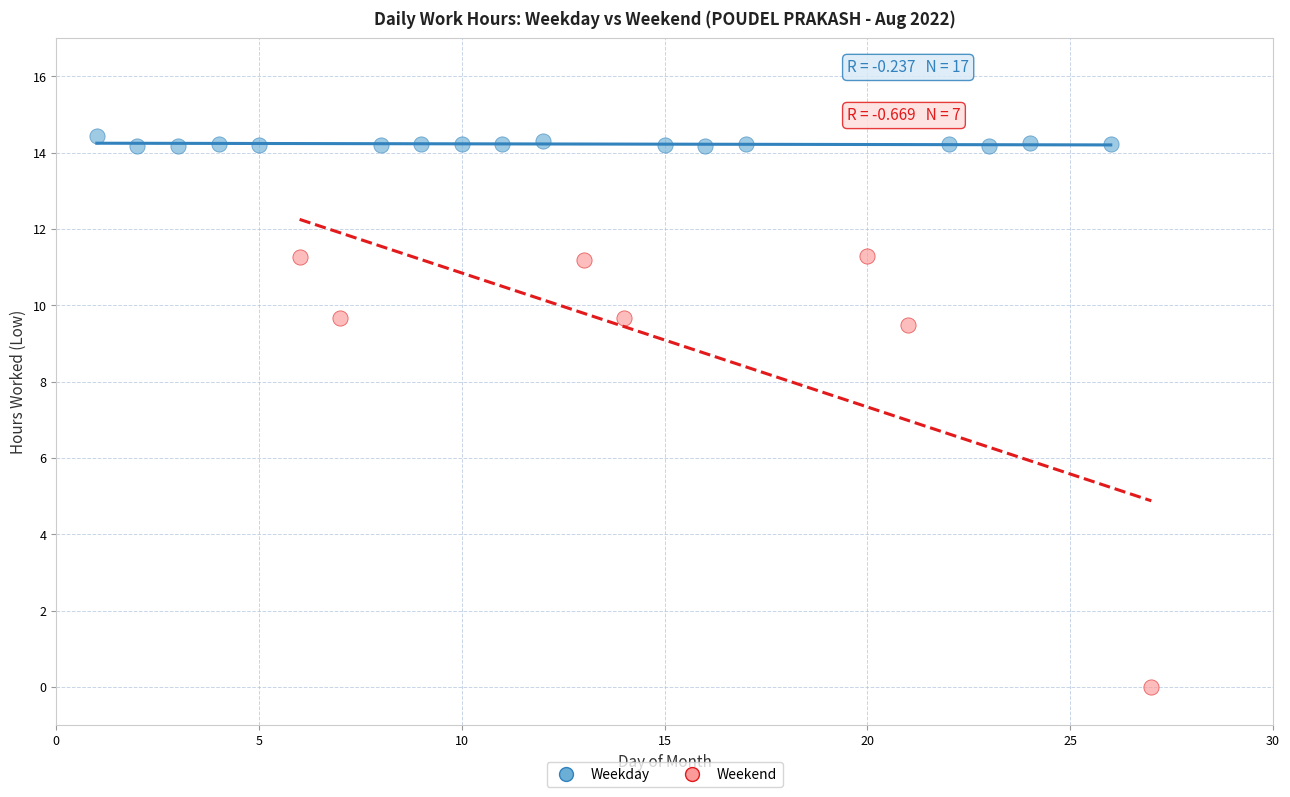

Which series contains the lowest Y value?

Weekend